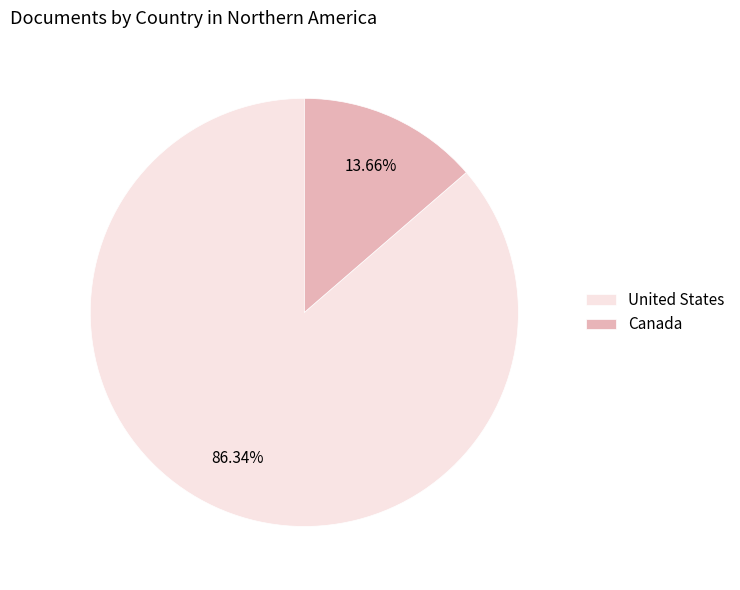

How much of the chart is everything except Canada?

86.3%